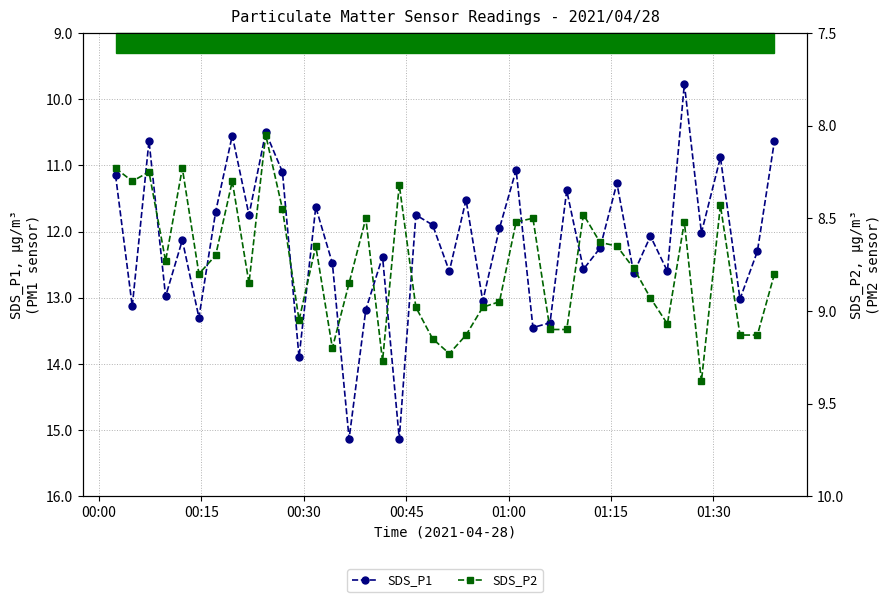

How many values in the SDS_P1 series are below 12?

18